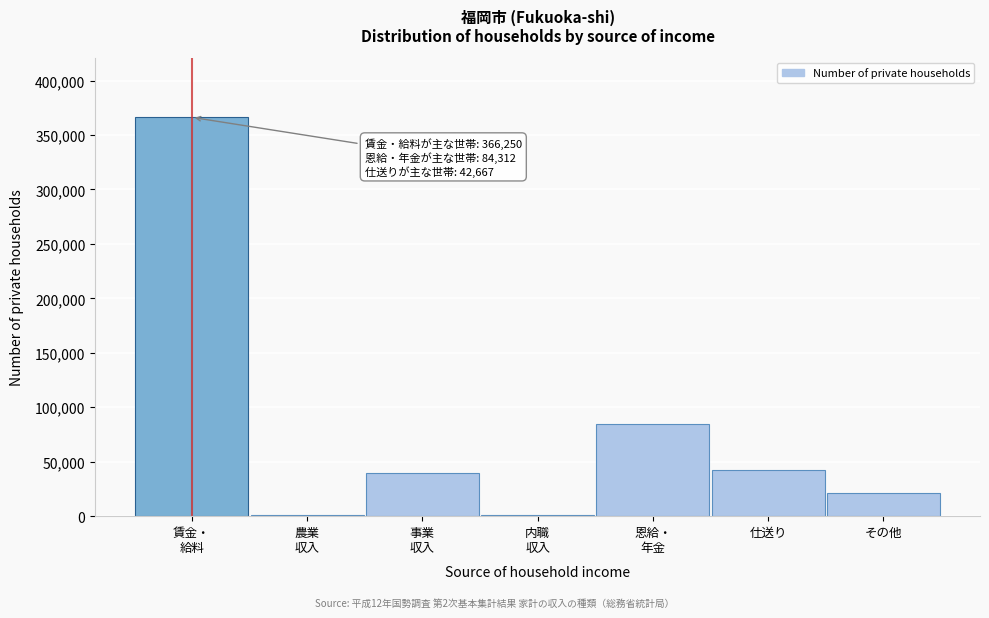

What is the maximum value shown in the chart?

366250